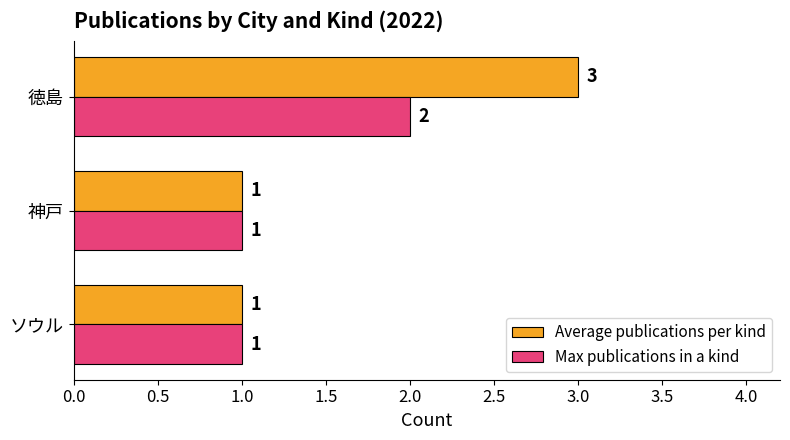

Which series has the widest spread of values?

Average publications per kind